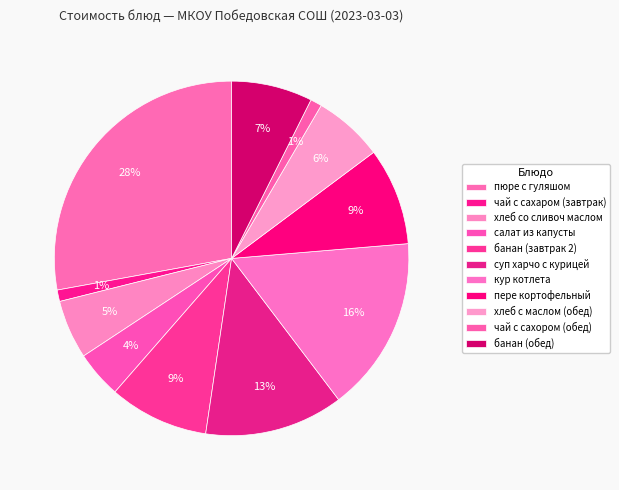

How many segments does this pie chart have?

11